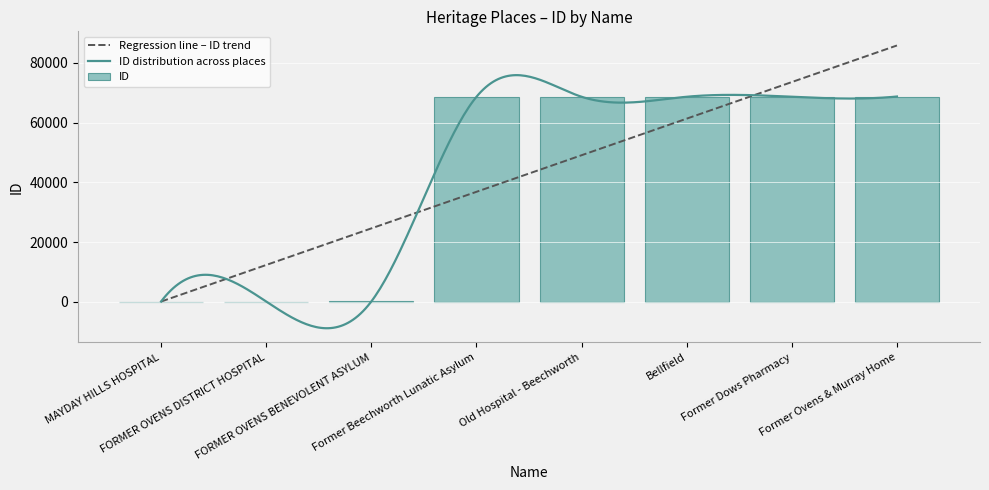

What is the change in value from Old Hospital - Beechworth to Bellfield?

+4